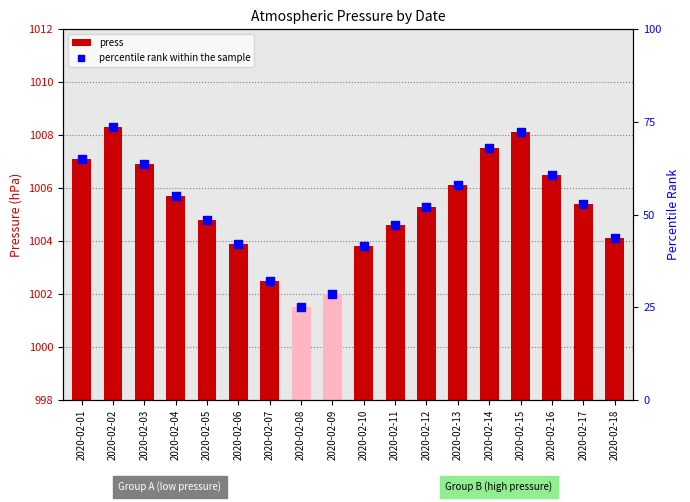

What are all the series names shown in the legend?

press, percentile rank within the sample